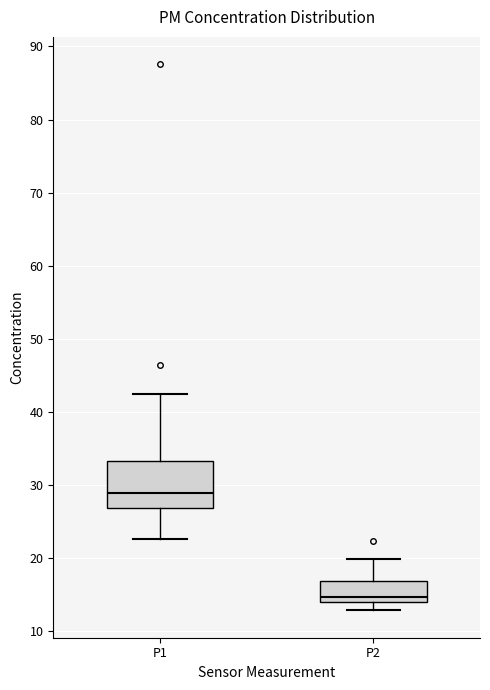

Where does the lower whisker of the box for P2 end on the y-axis? The values are not printed on the chart, so give them approximately, as read against the axis.

13